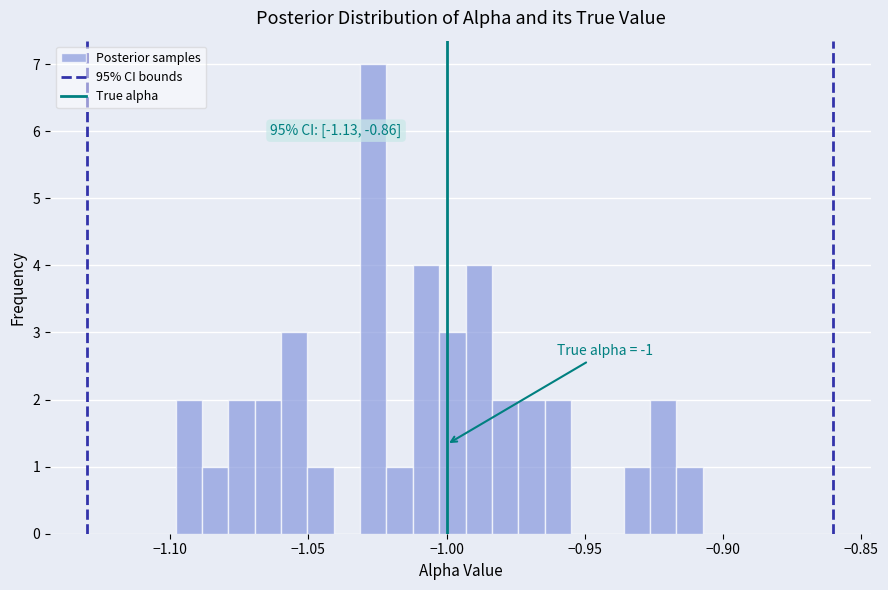

Read against the x-axis, roughly where is the centre of the tallest bar?

-1.025